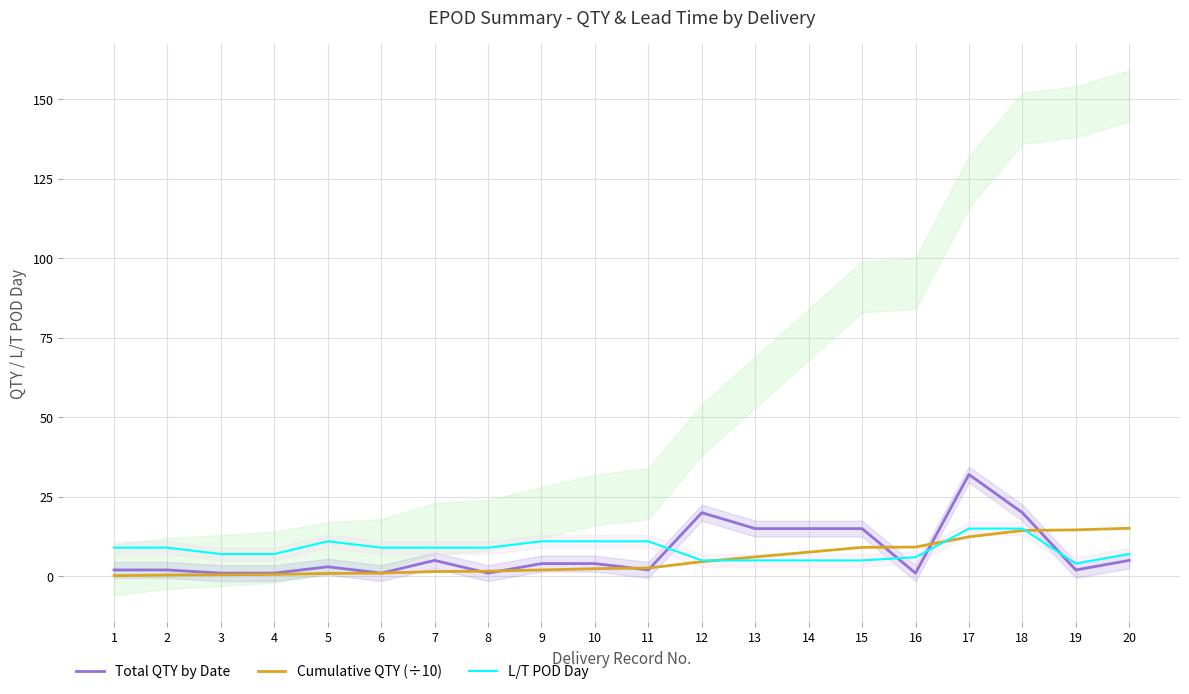

What is the difference between the maximum and minimum values in the Cumulative QTY (÷10) series?

14.9